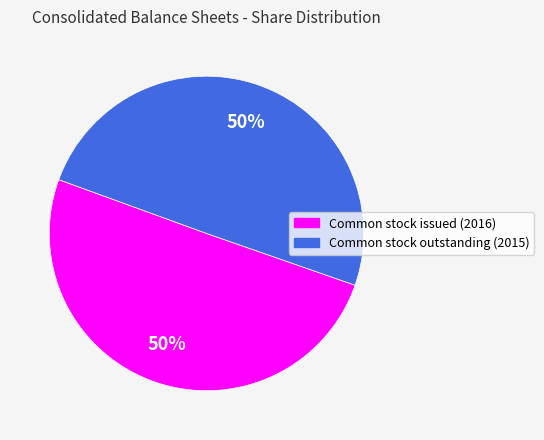

To the nearest percent, what is the average slice percentage?

50%